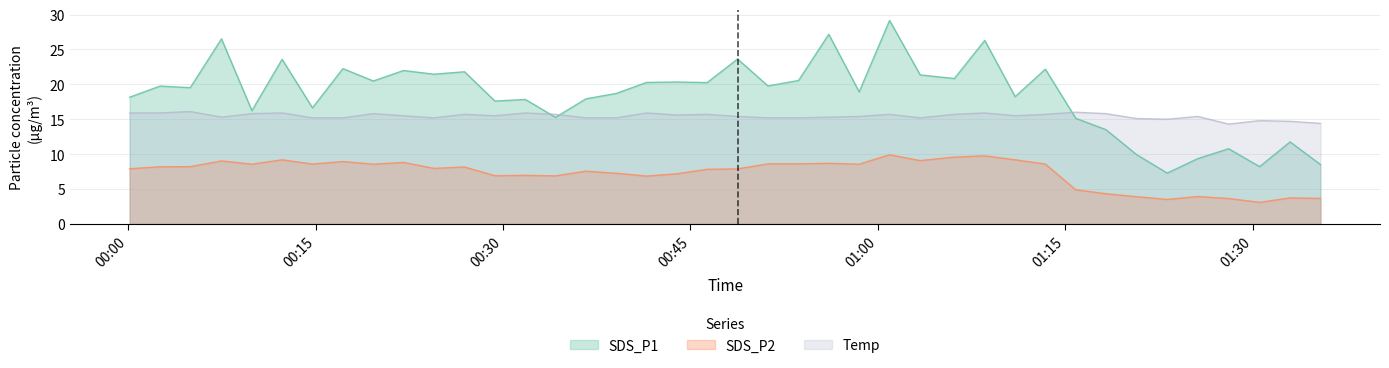

Which series has the widest spread of values?

SDS_P1